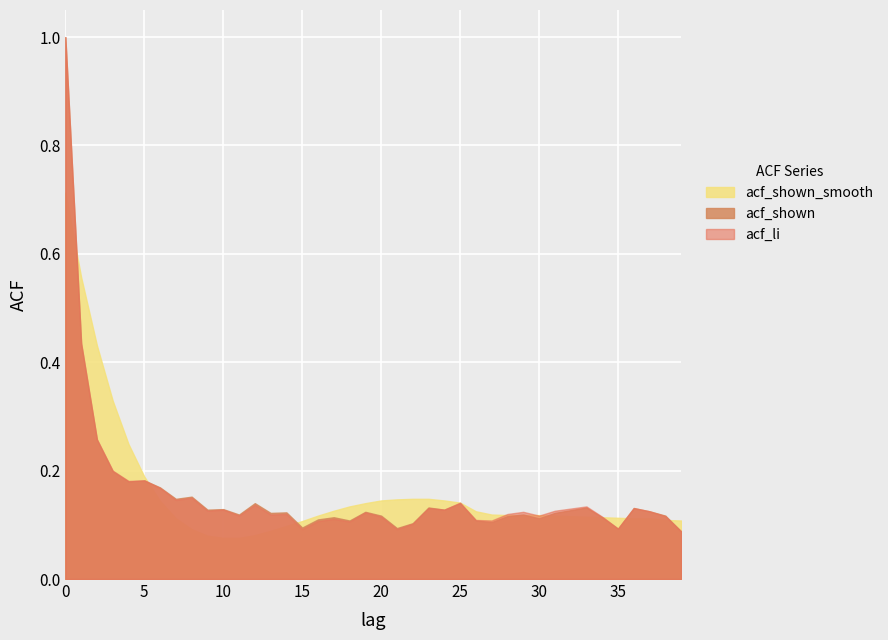

Where is acf_shown nearest to the value 0?

39